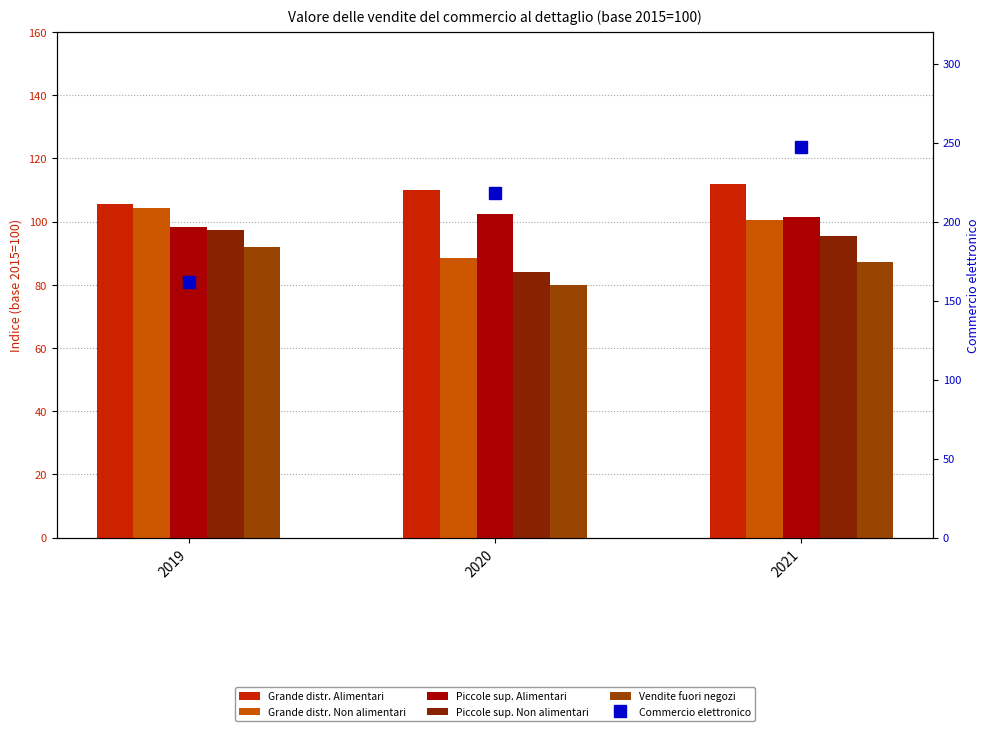

At 2019, list the series in order from smallest to largest.

Vendite fuori negozi, Piccole sup. Non alimentari, Piccole sup. Alimentari, Grande distr. Non alimentari, Grande distr. Alimentari, Commercio elettronico